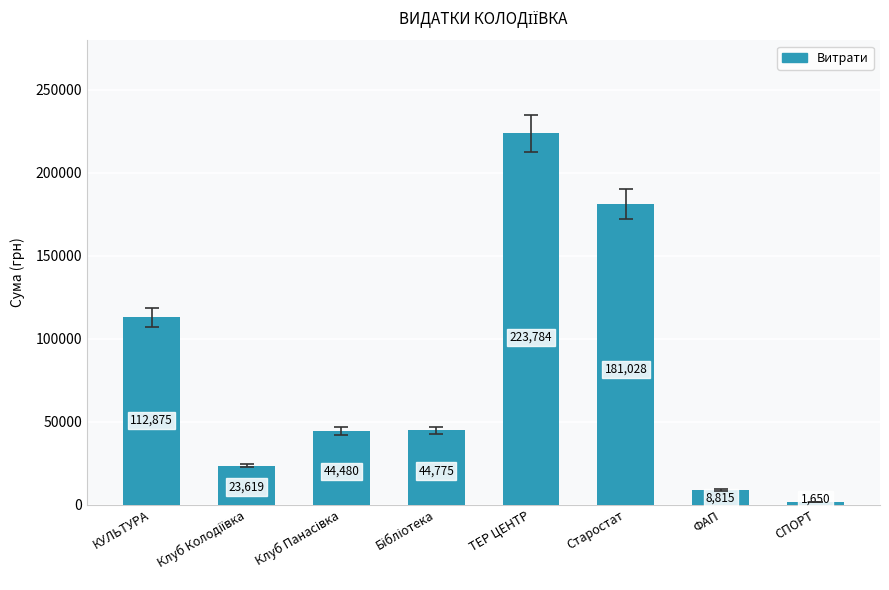

At which label is the value closest to 112717?

КУЛЬТУРА